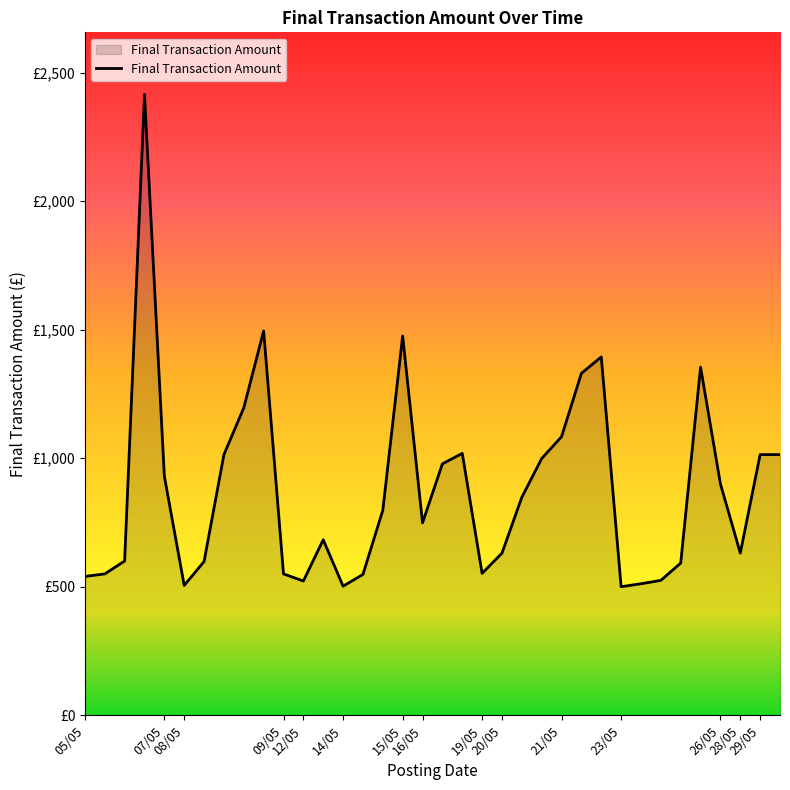

Where is the first local minimum?

08/05